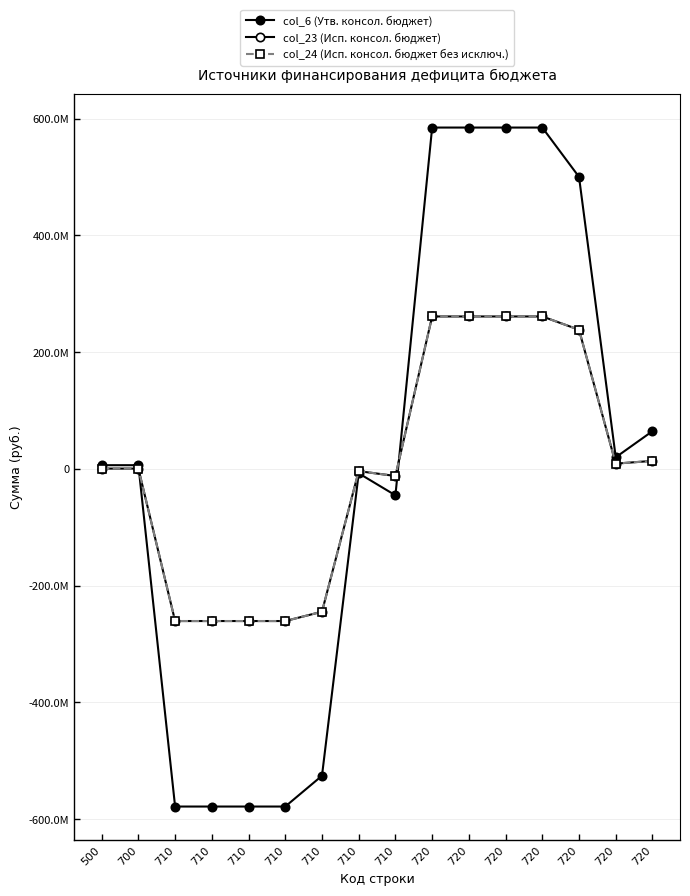

At which category is the sum across all series the highest?

720